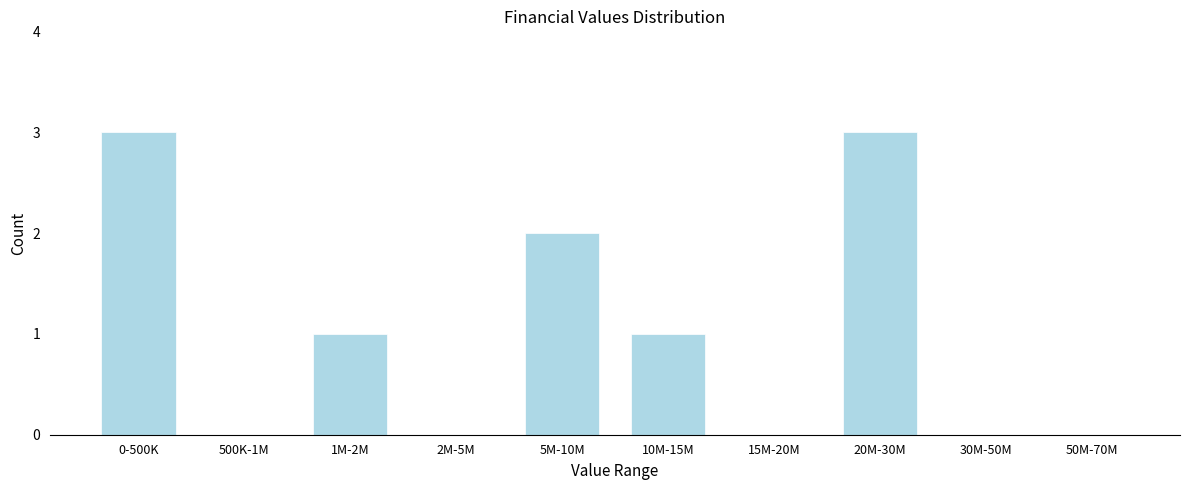

Reading left to right, what are all the values shown in this chart?

0-500K=3	500K-1M=0	1M-2M=1	2M-5M=0	5M-10M=2	10M-15M=1	15M-20M=0	20M-30M=3	30M-50M=0	50M-70M=0